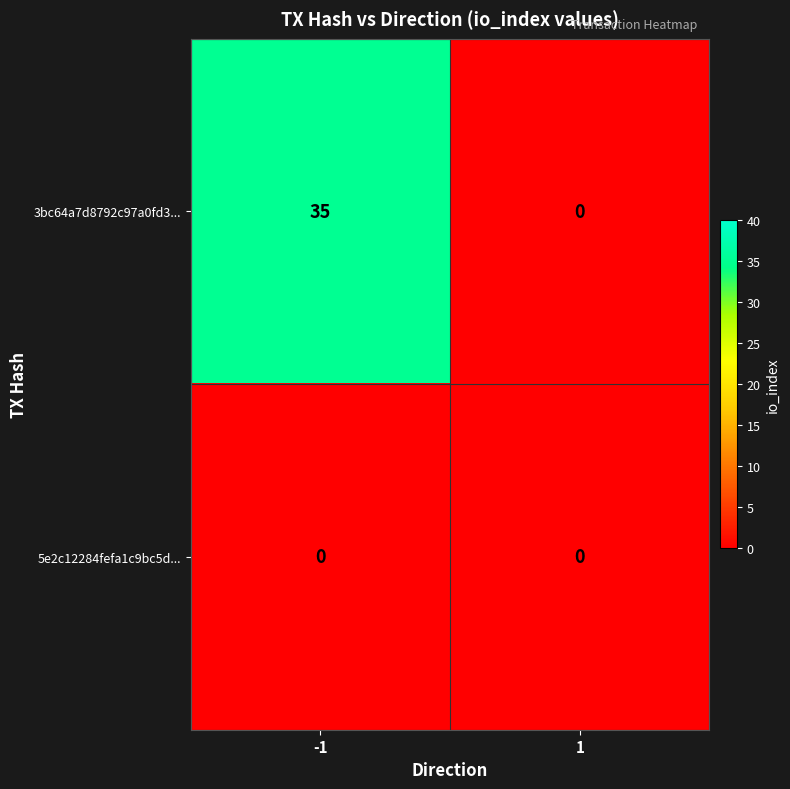

Reading left to right, transcribe all the data shown in this chart.

3bc64a7d8792c97a0fd3...: -1=35	1=0
5e2c12284fefa1c9bc5d...: -1=0	1=0